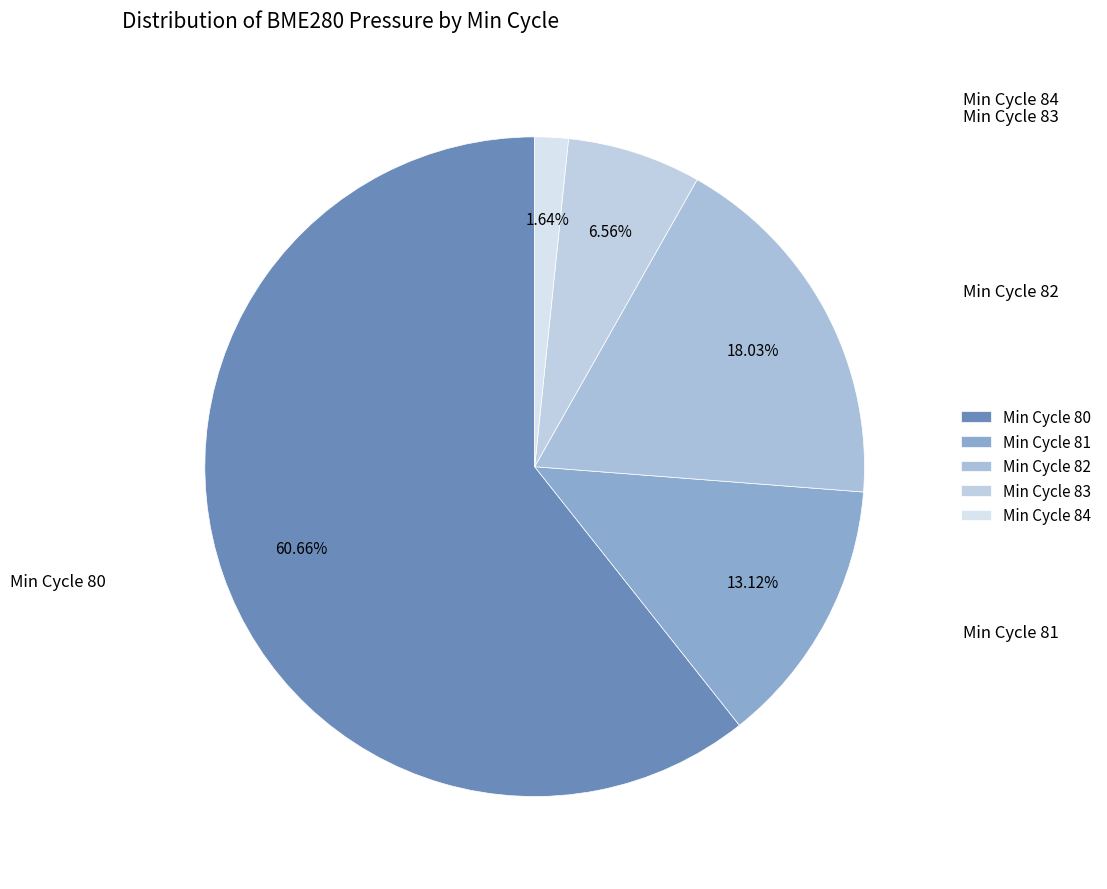

Rank the categories by value from highest to lowest.

Min Cycle 80, Min Cycle 82, Min Cycle 81, Min Cycle 83, Min Cycle 84